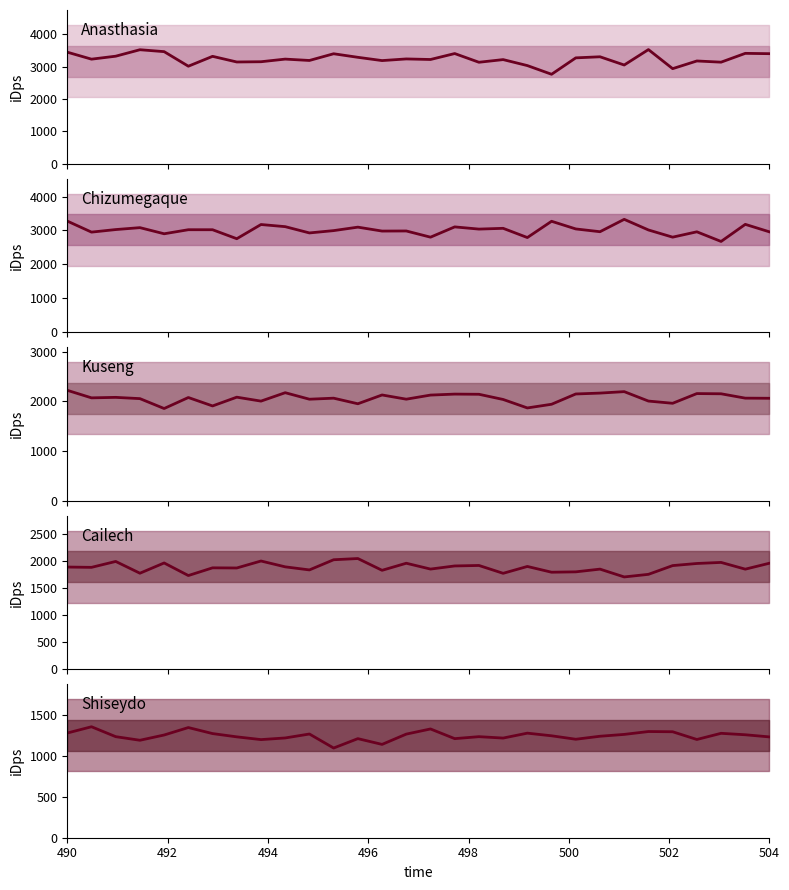

What value does the Anasthasia series have at 490?

3449.0